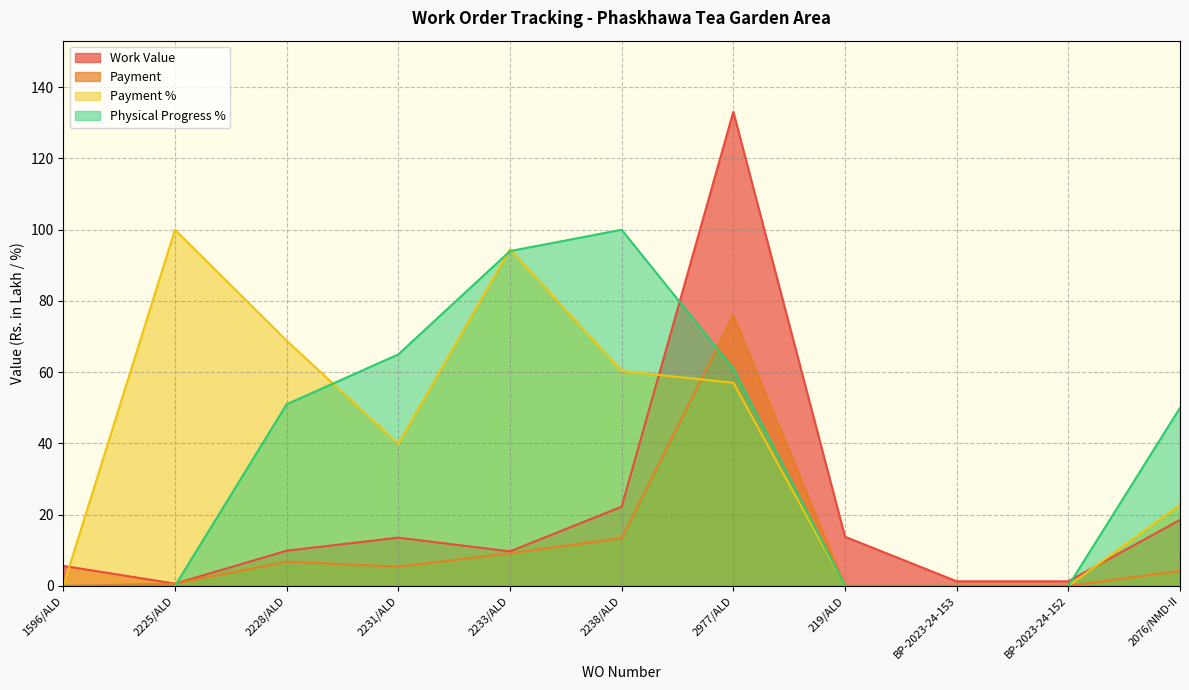

Which series has the largest total across all categories?

Payment %